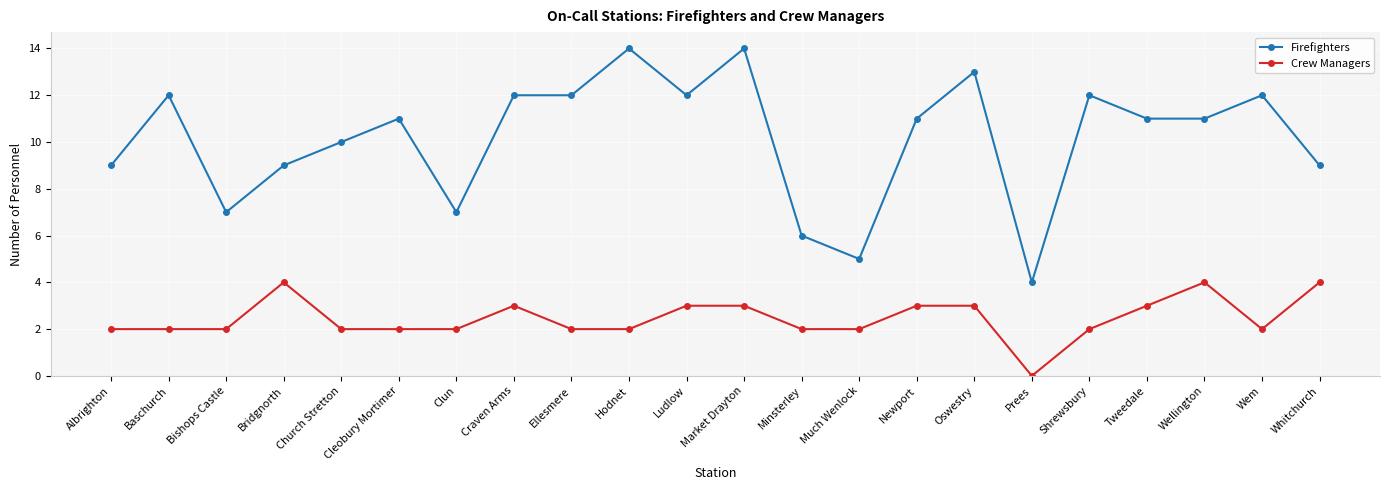

Reading left to right, transcribe all the data shown in this chart.

Firefighters: 9	12	7	9	10	11	7	12	12	14	12	14	6	5	11	13	4	12	11	11	12	9
Crew Managers: 2	2	2	4	2	2	2	3	2	2	3	3	2	2	3	3	0	2	3	4	2	4